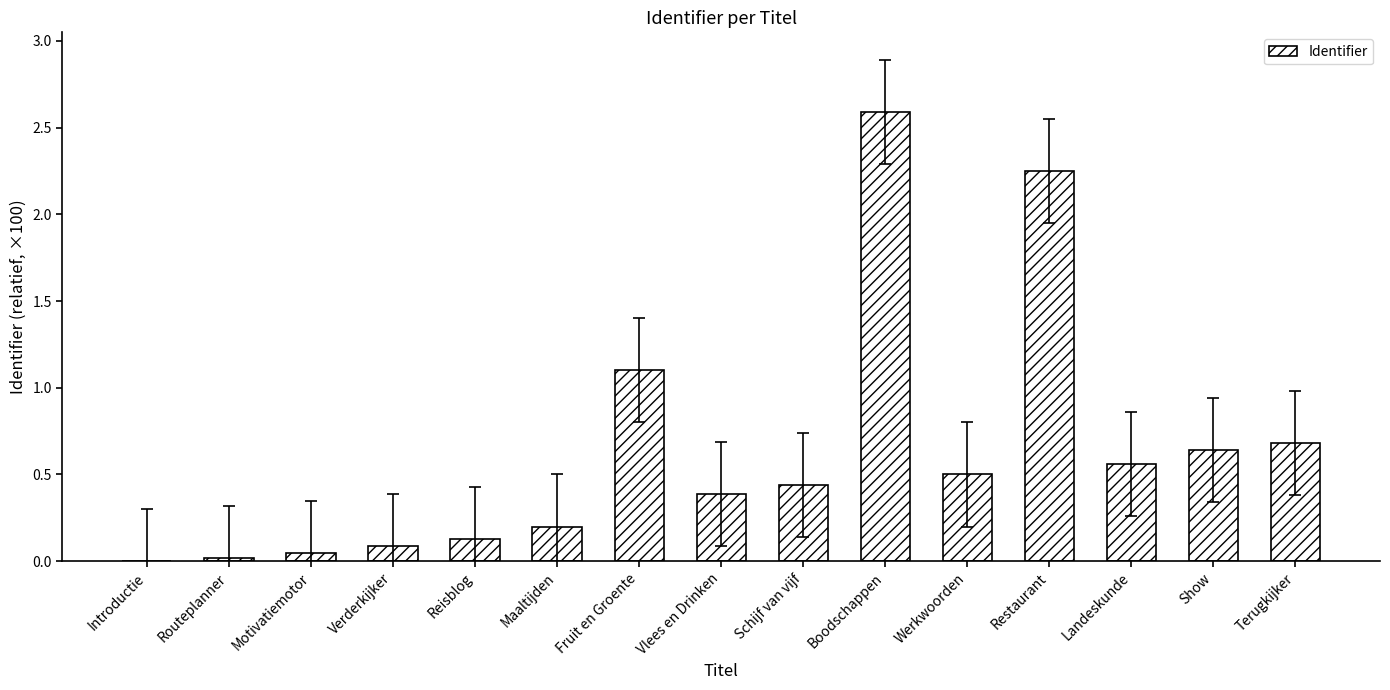

At which label is the value closest to 1?

Fruit en Groente